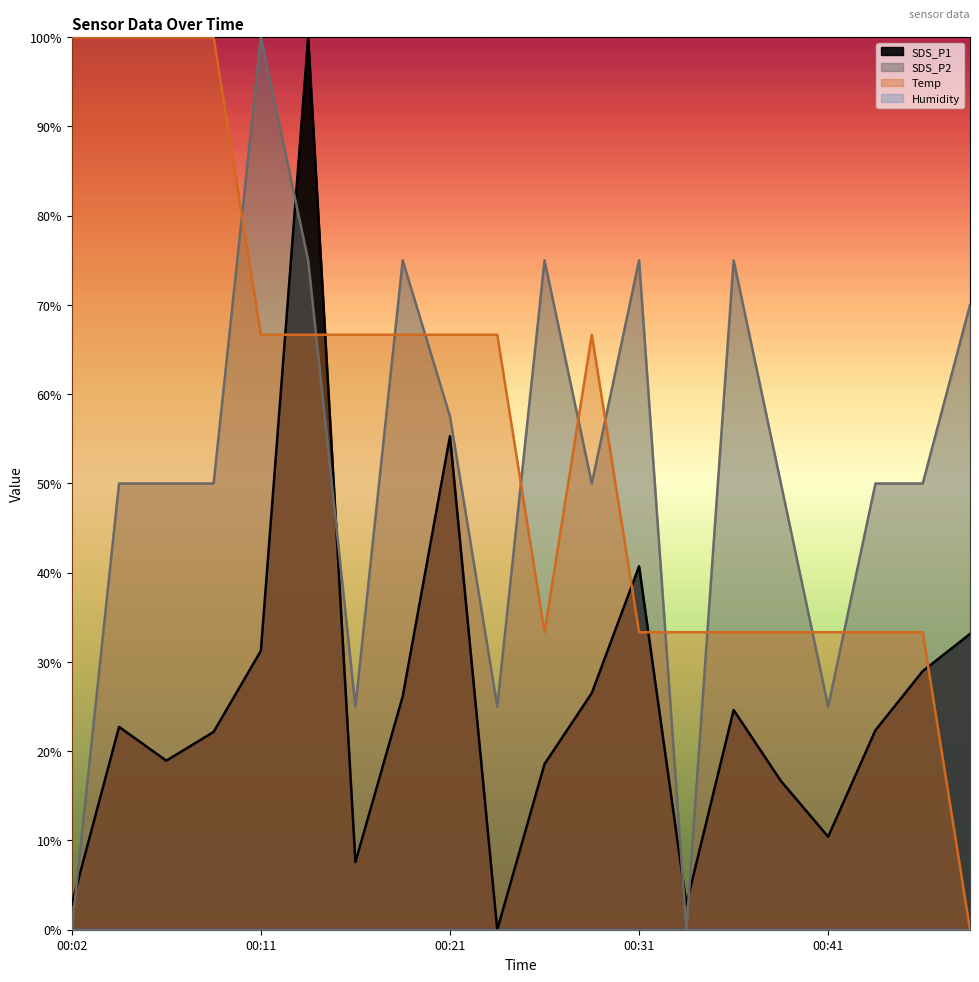

Reading left to right, transcribe all the data shown in this chart.

SDS_P1: 2.8	22.7	18.9	22.2	31.2	100.0	7.6	26.1	55.3	0.0	18.6	26.5	40.7	2.8	24.6	16.7	10.4	22.3	29.0	33.1
SDS_P2: 0.0	50.0	50.0	50.0	100.0	75.0	25.0	75.0	57.5	25.0	75.0	50.0	75.0	0.0	75.0	50.0	25.0	50.0	50.0	70.0
Temp: 100.0	100.0	100.0	100.0	66.7	66.7	66.7	66.7	66.7	66.7	33.3	66.7	33.3	33.3	33.3	33.3	33.3	33.3	33.3	0.0